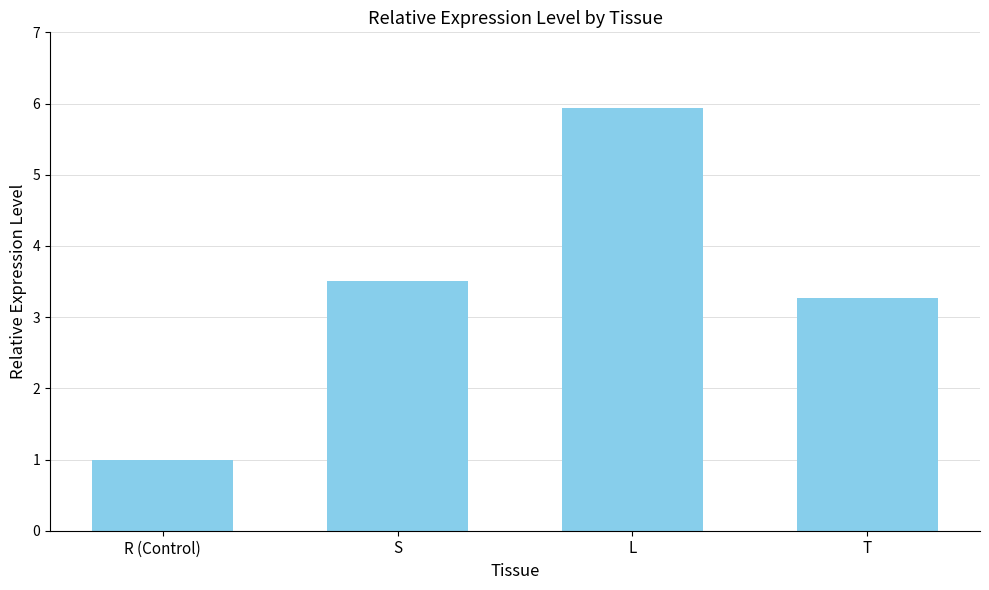

What is the ratio of the value at T to the value at L?

0.6